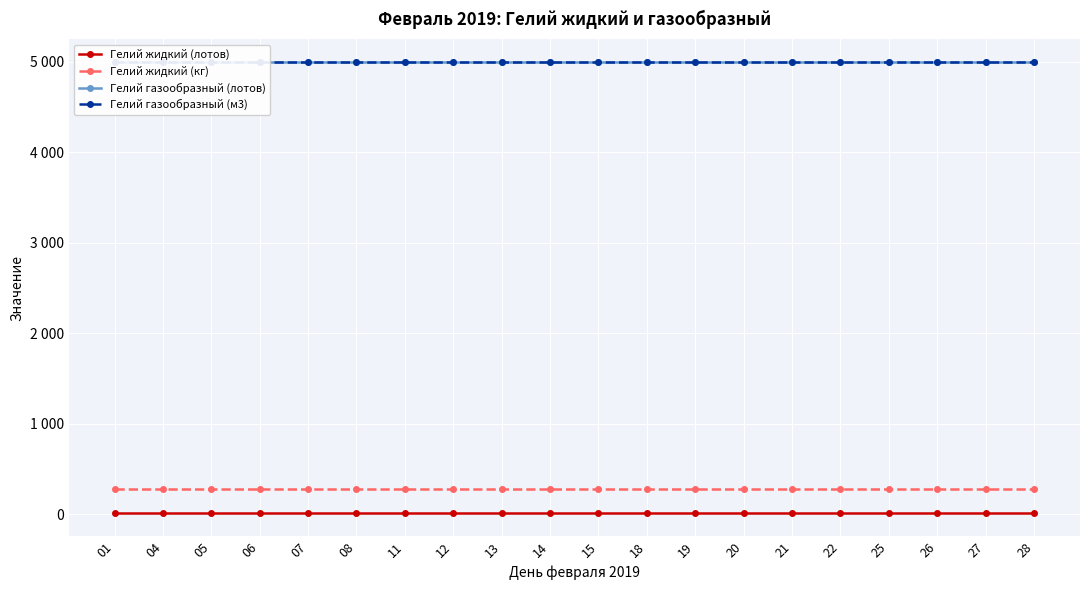

How many lines are shown in the chart?

4